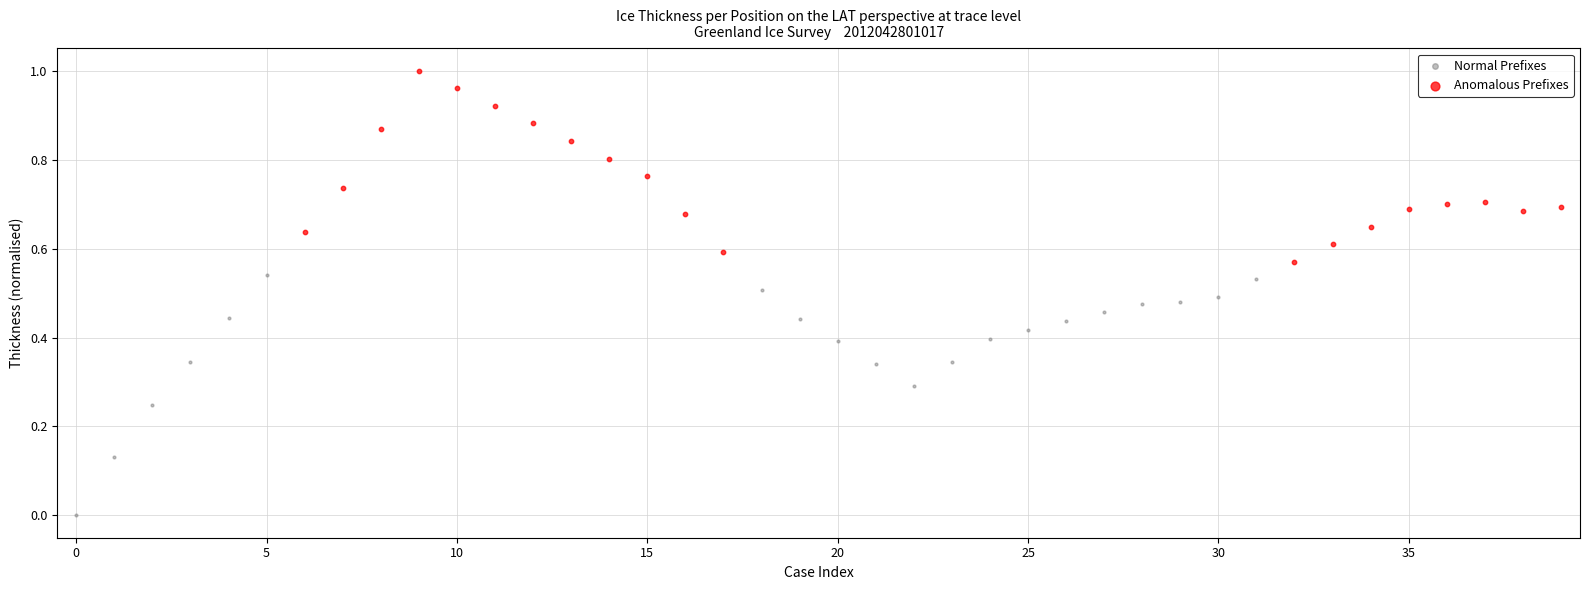

Which series reaches the maximum Y coordinate?

Anomalous Prefixes